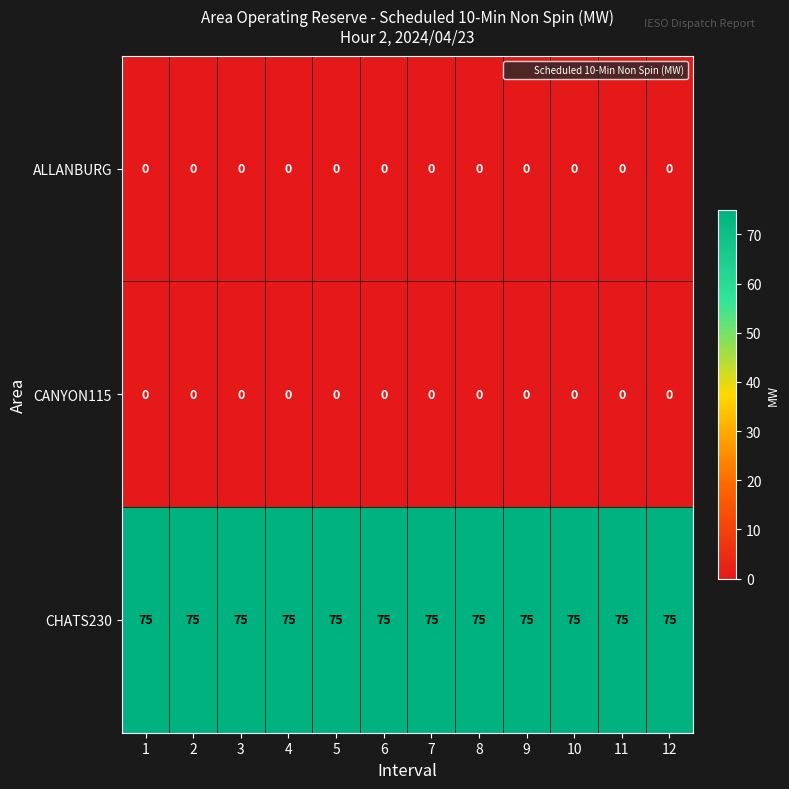

Is the value of ALLANBURG at 2 greater than the value of CHATS230 at 2?

No